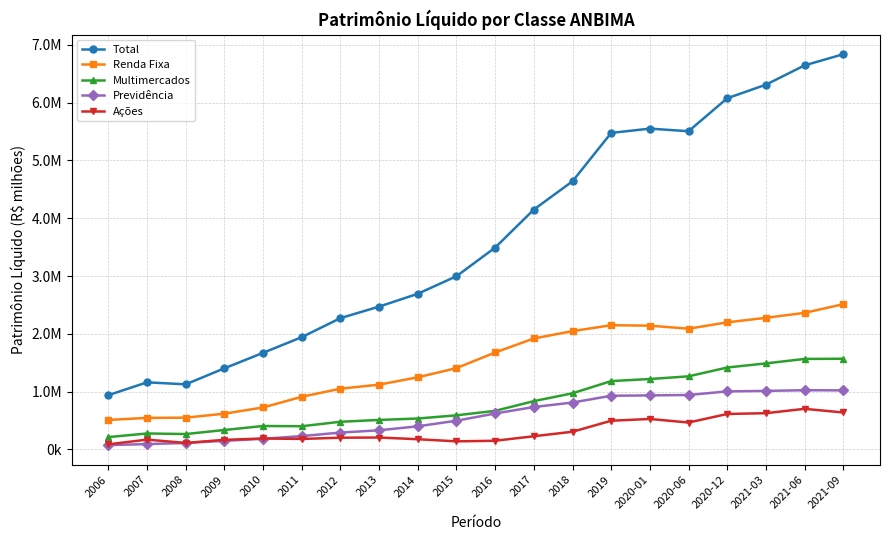

What are all the series names shown in the legend?

Total, Renda Fixa, Multimercados, Previdência, Ações